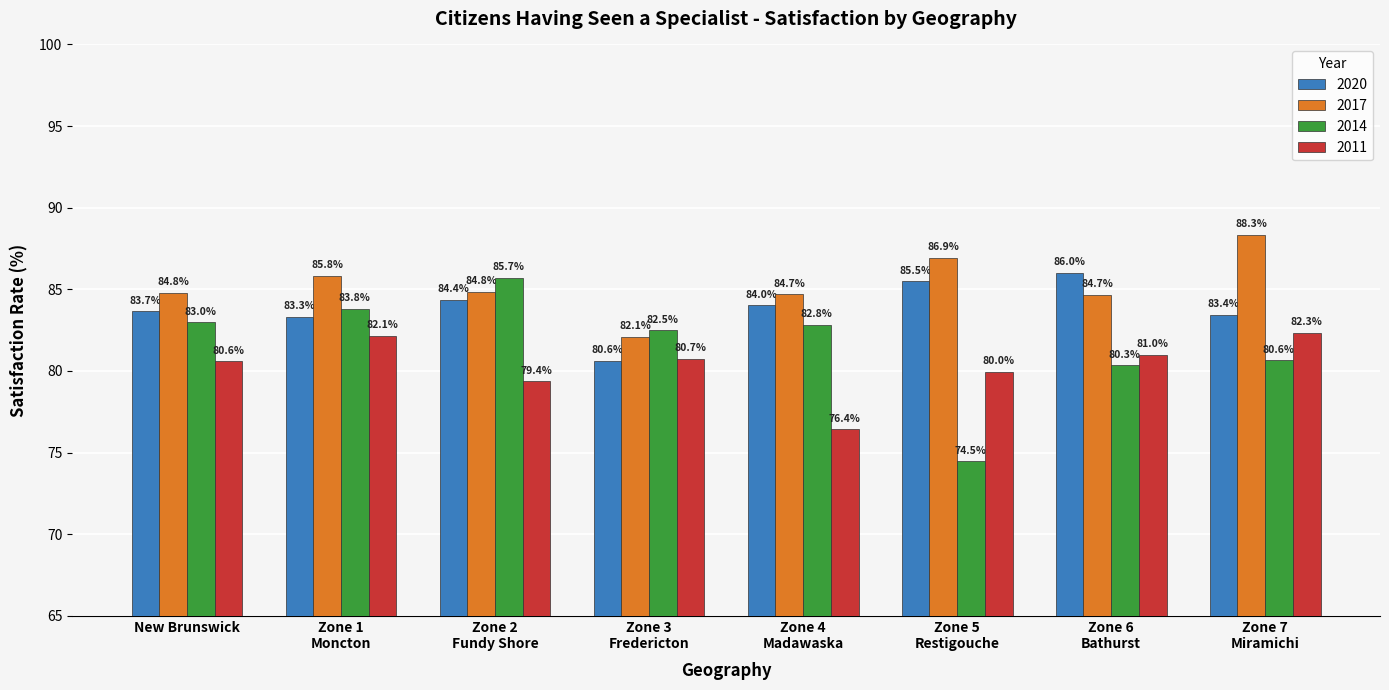

What is the sum of all 2020 values?

670.9